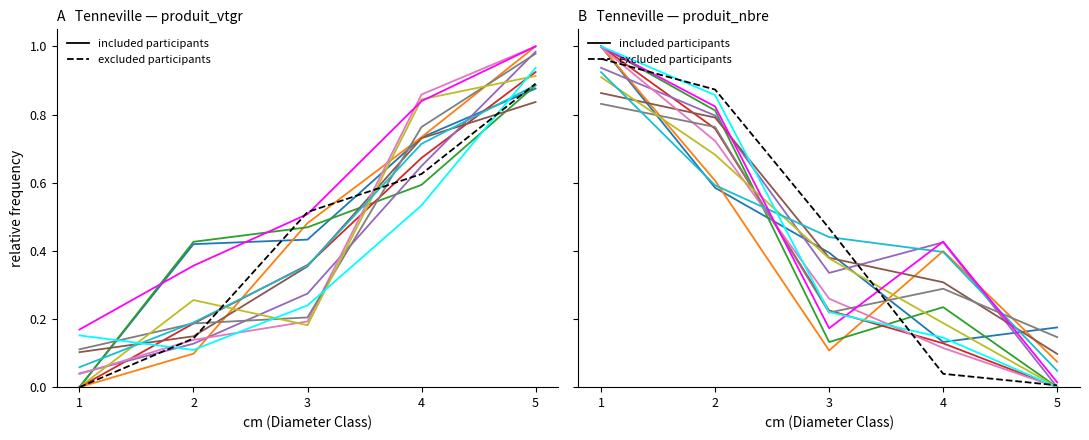

What is the difference between the produit_nbre values at 4 and 1?

0.9